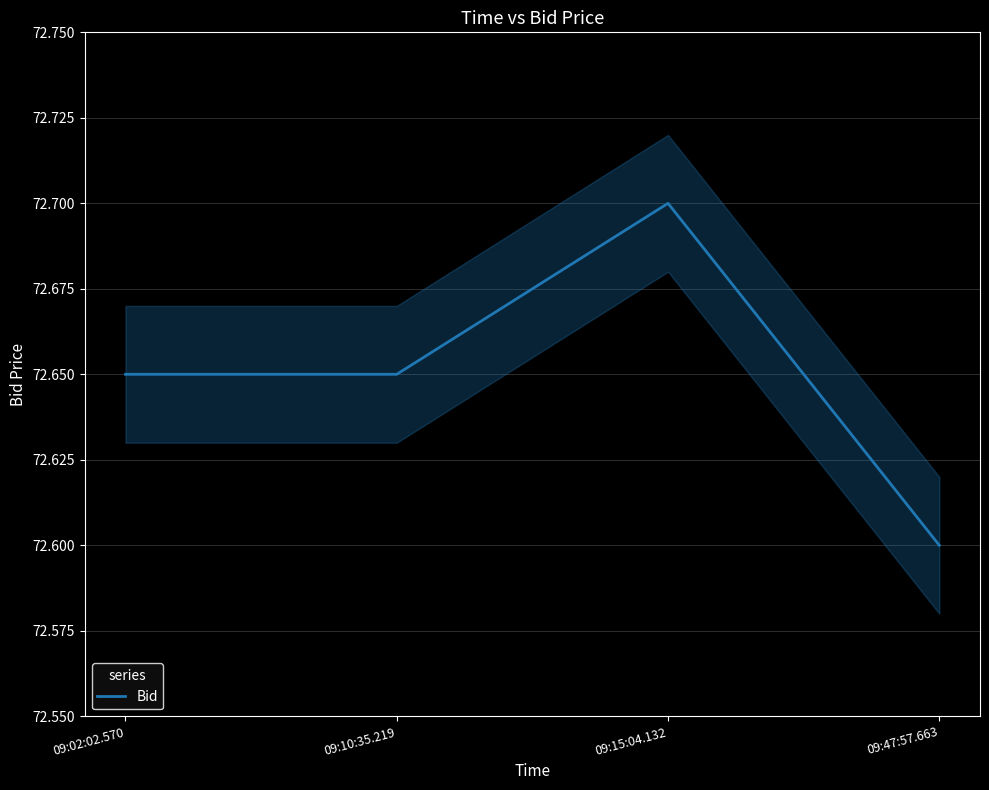

List the labels in order of value, largest first.

09:15:04.132, 09:02:02.570, 09:10:35.219, 09:47:57.663